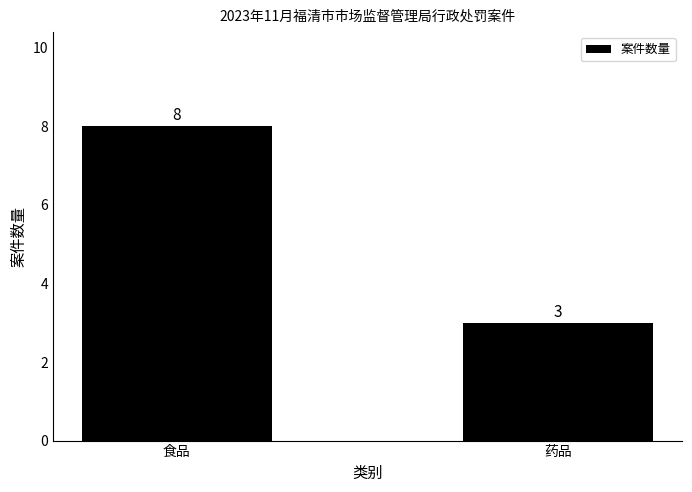

What is the difference between the maximum and minimum values?

5